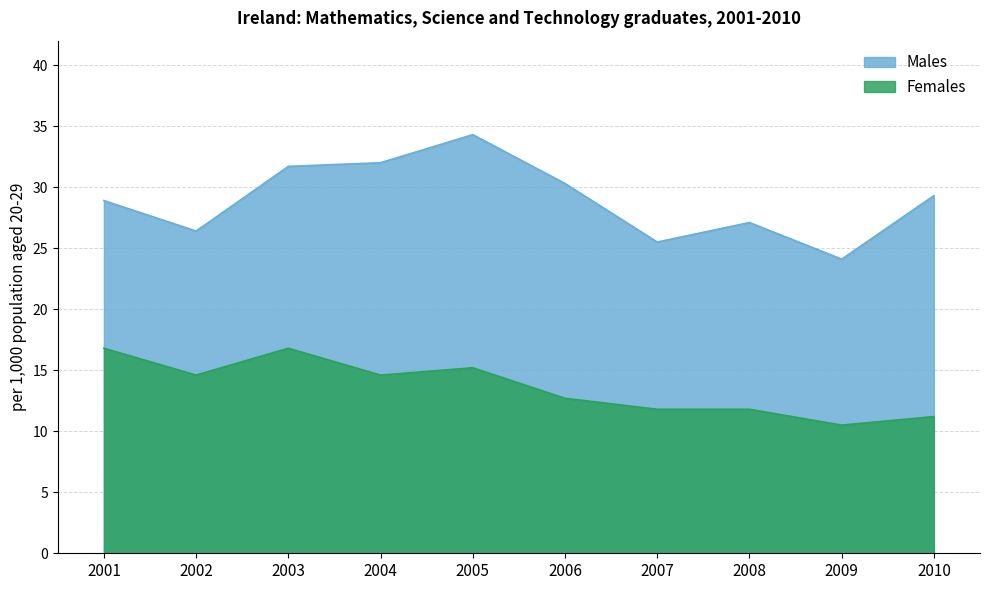

At which label is Females closest to 13?

2006